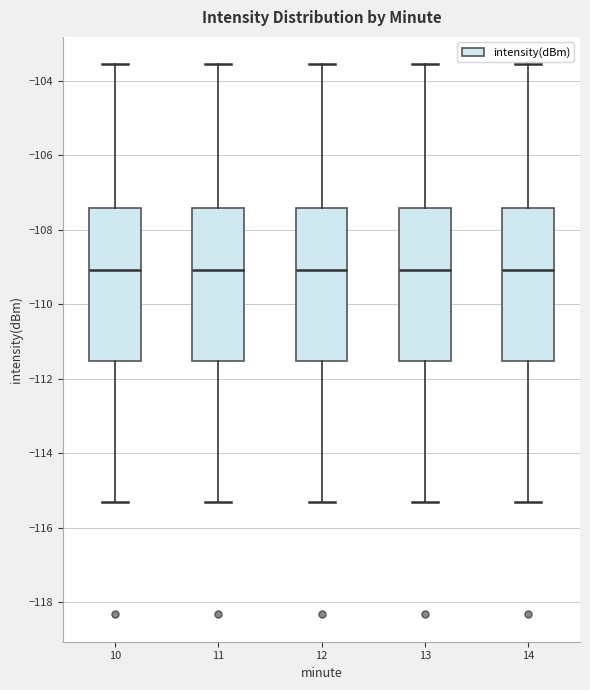

Reading left to right, transcribe this box plot: for each box, give where its median line is, the range the box spans, and where its two whiskers end, as read against the y-axis. The values are not printed on the chart, so give them approximately, as read against the axis.

10: median -109.0, box -111.6 to -107.4, whiskers -115.2 to -103.6
11: median -109.0, box -111.6 to -107.4, whiskers -115.2 to -103.6
12: median -109.0, box -111.6 to -107.4, whiskers -115.2 to -103.6
13: median -109.0, box -111.6 to -107.4, whiskers -115.2 to -103.6
14: median -109.0, box -111.6 to -107.4, whiskers -115.2 to -103.6